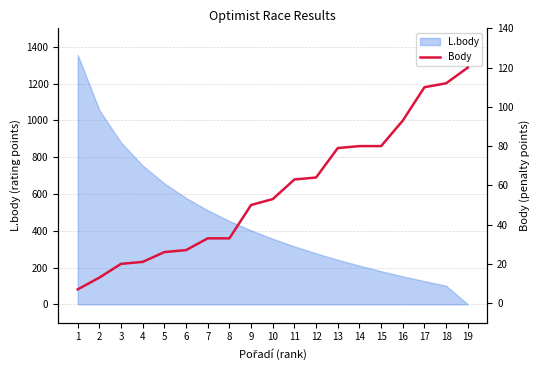

Is it true that the value at 6 is 18?

False